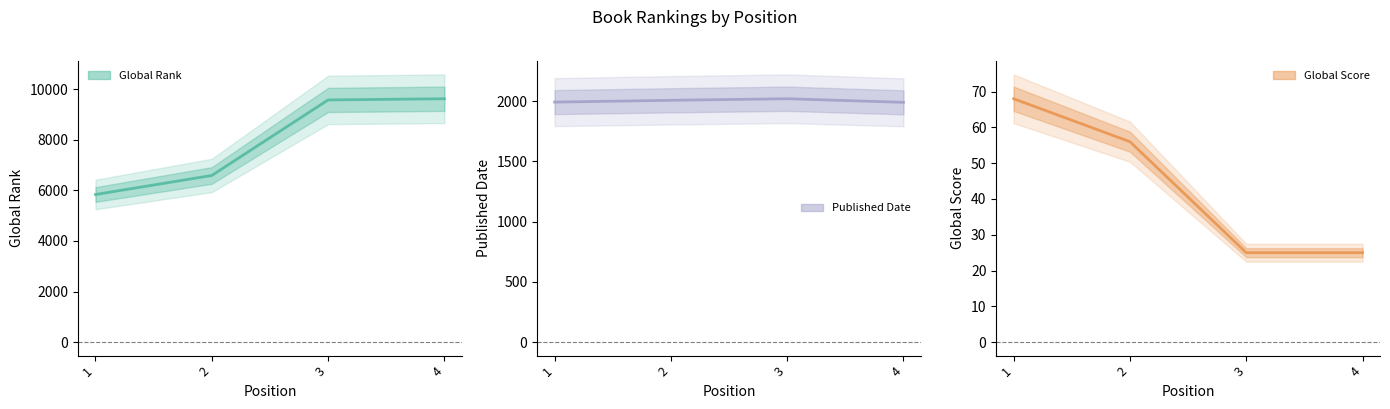

What is the value of the Published Date point at the 2nd from the left?

2007